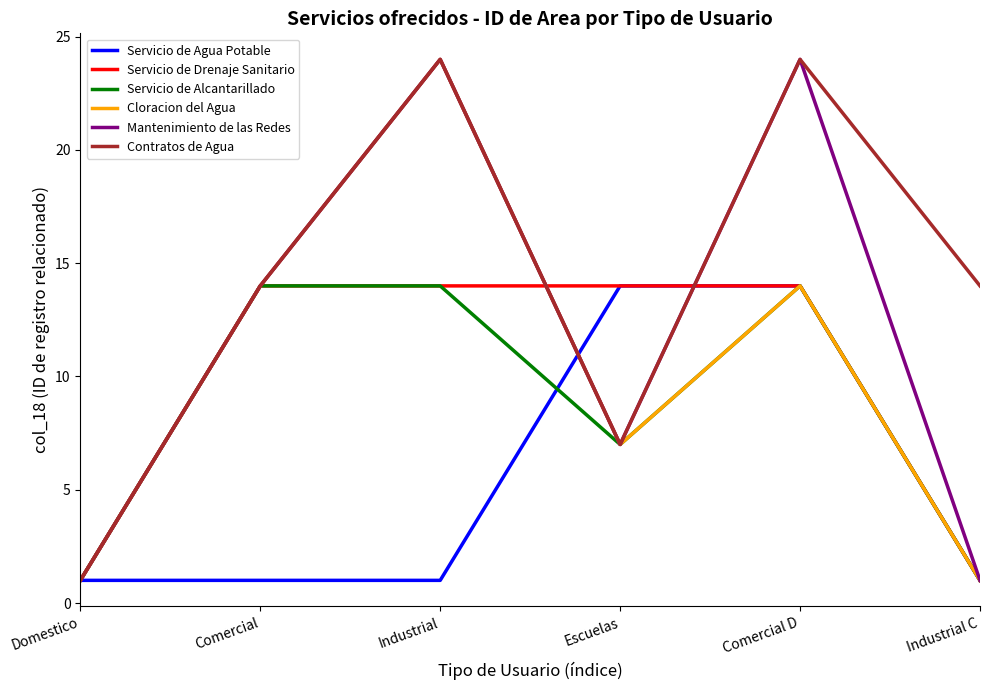

What is the approximate value of Servicio de Alcantarillado at Comercial D?

14